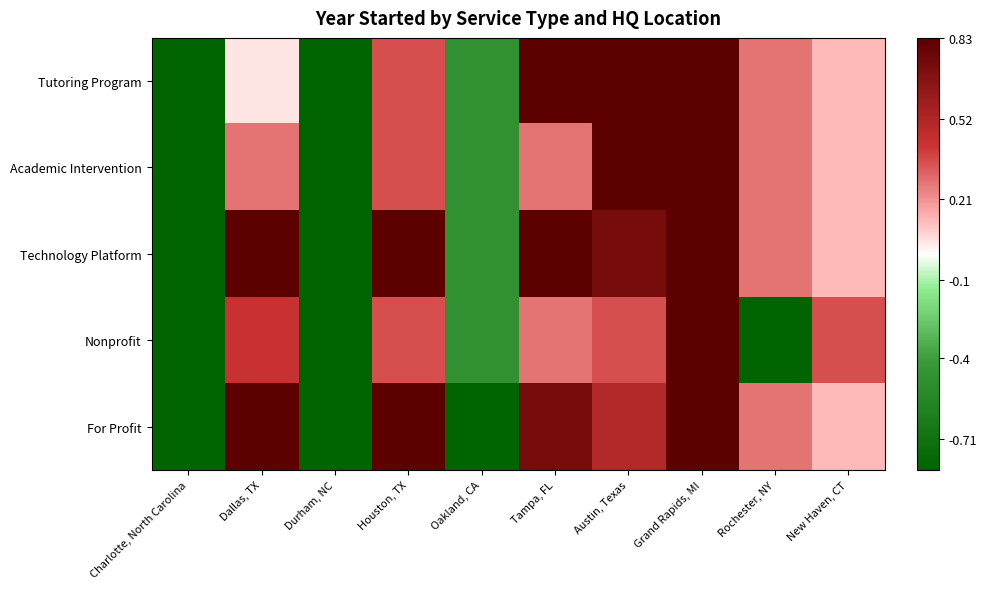

At how many categories does at least one series exceed -1?

9